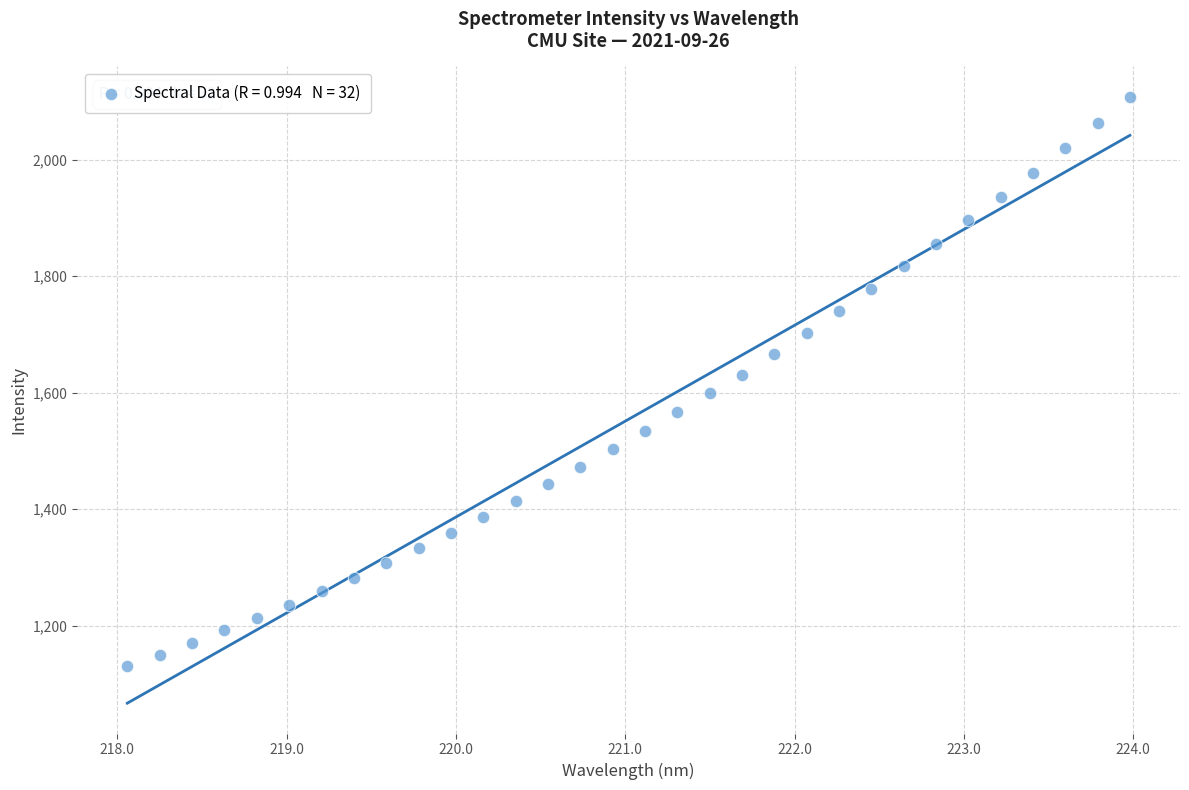

What is the range of X values (max minus min)?

5.9